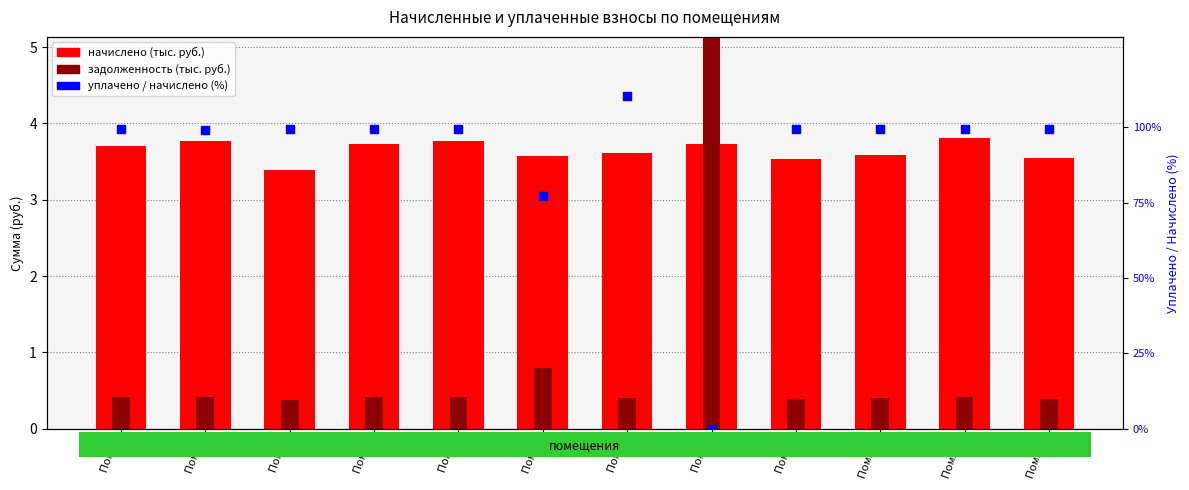

Which series has the widest spread of Y values?

уплачено / начислено (%)